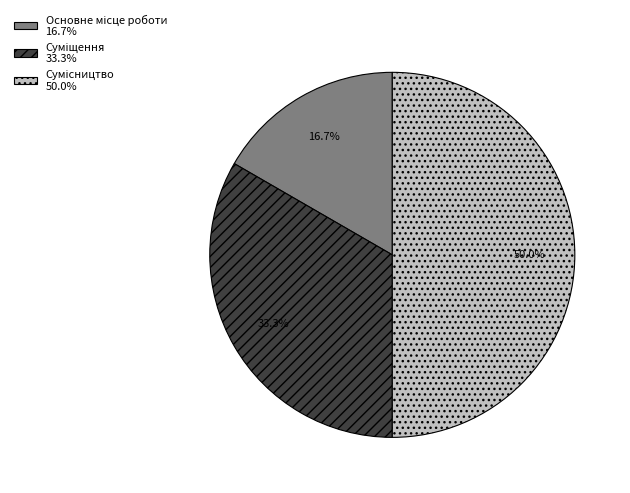

What is the smallest slice in the pie chart?

Основне місце роботи